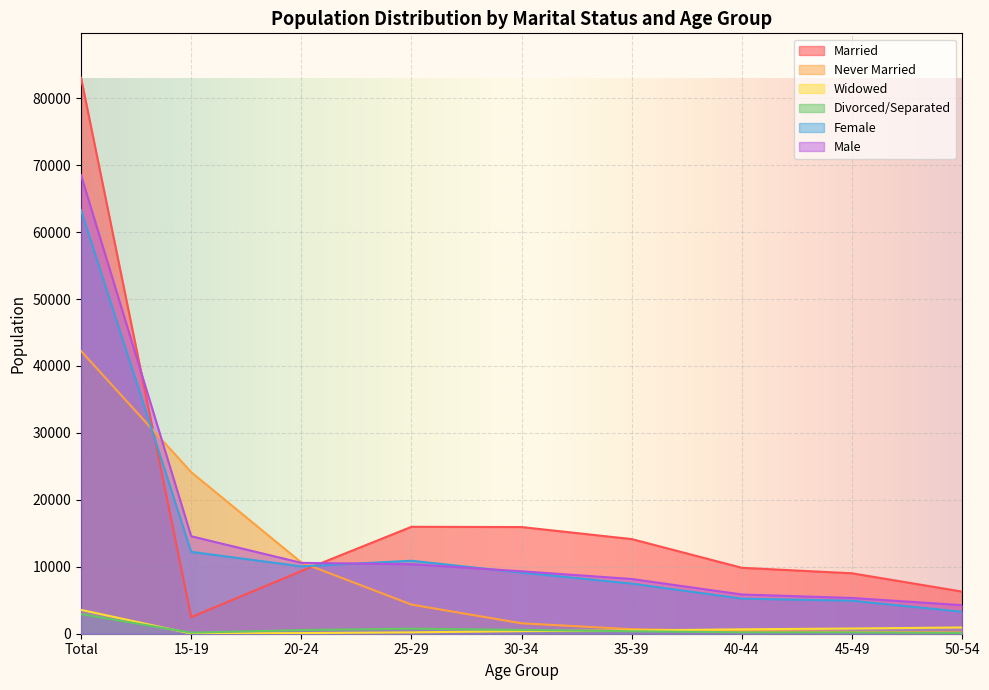

Is the value of Divorced/Separated at 50-54 greater than the value of Married at 35-39?

No